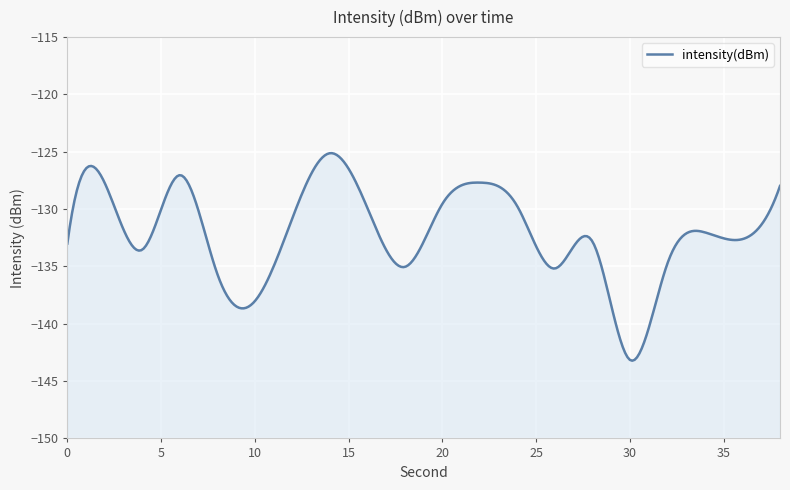

Which label corresponds to the largest value in the chart?

14